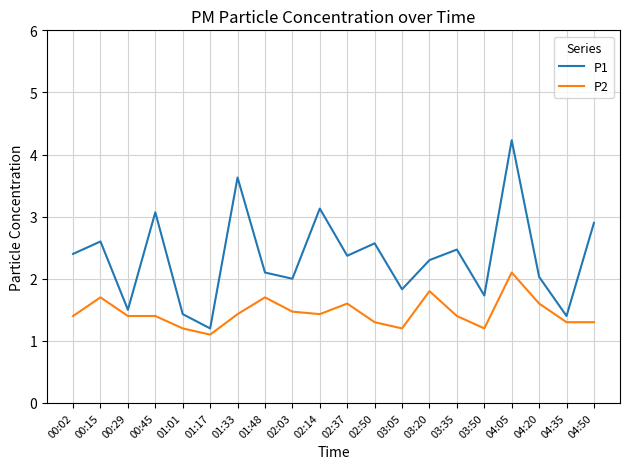

What is the average value of the P1 series?

2.3